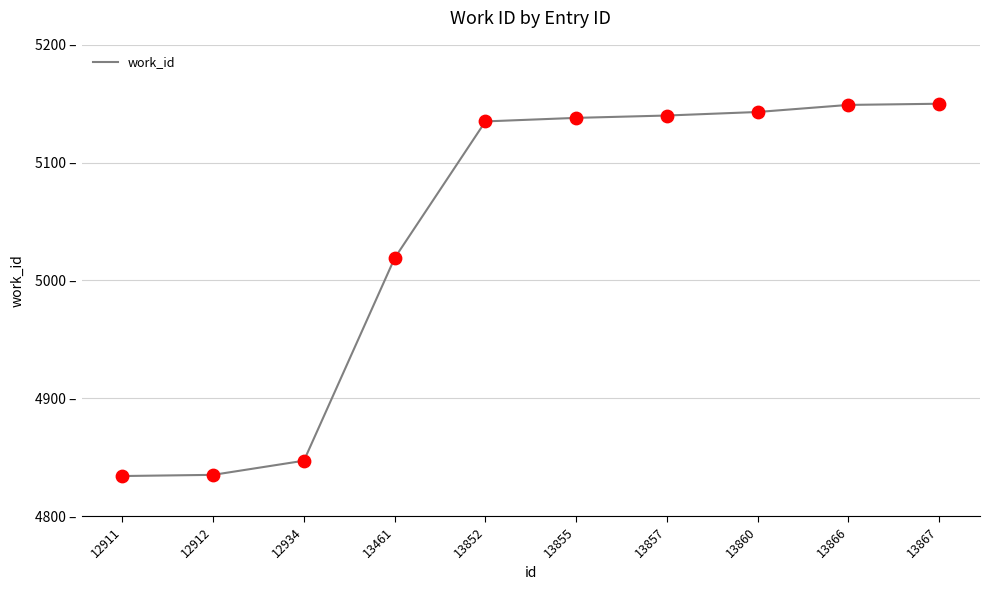

Between 12912 and 13860, which is larger?

13860